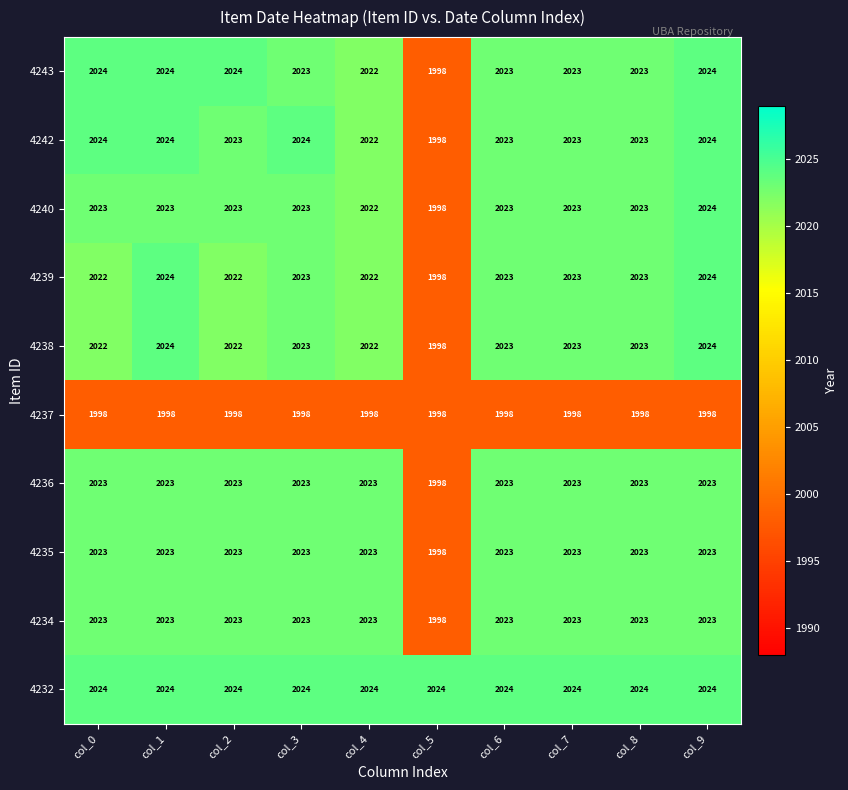

Is it true that 4237 equals 3084 at col_2?

False